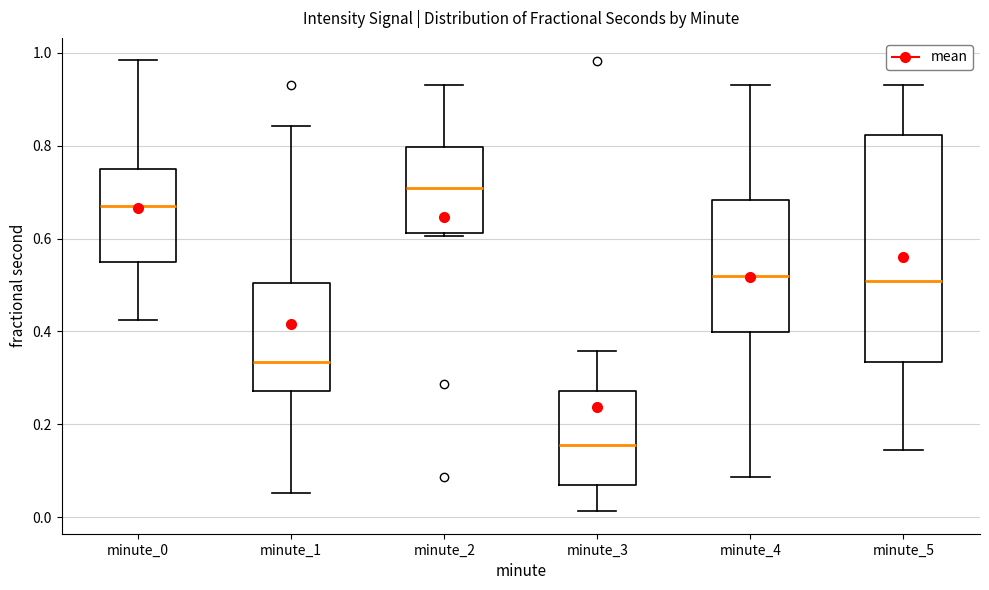

Reading left to right, read every box against the y-axis: the position of its median line, the range the box covers, and the ends of its whiskers. The values are not printed on the chart, so give them approximately, as read against the axis.

minute_0: median 0.68, box 0.54 to 0.74, whiskers 0.42 to 0.98
minute_1: median 0.34, box 0.28 to 0.50, whiskers 0.06 to 0.84
minute_2: median 0.70, box 0.62 to 0.80, whiskers 0.60 to 0.94
minute_3: median 0.16, box 0.06 to 0.28, whiskers 0.02 to 0.36
minute_4: median 0.52, box 0.40 to 0.68, whiskers 0.08 to 0.94
minute_5: median 0.50, box 0.34 to 0.82, whiskers 0.14 to 0.94